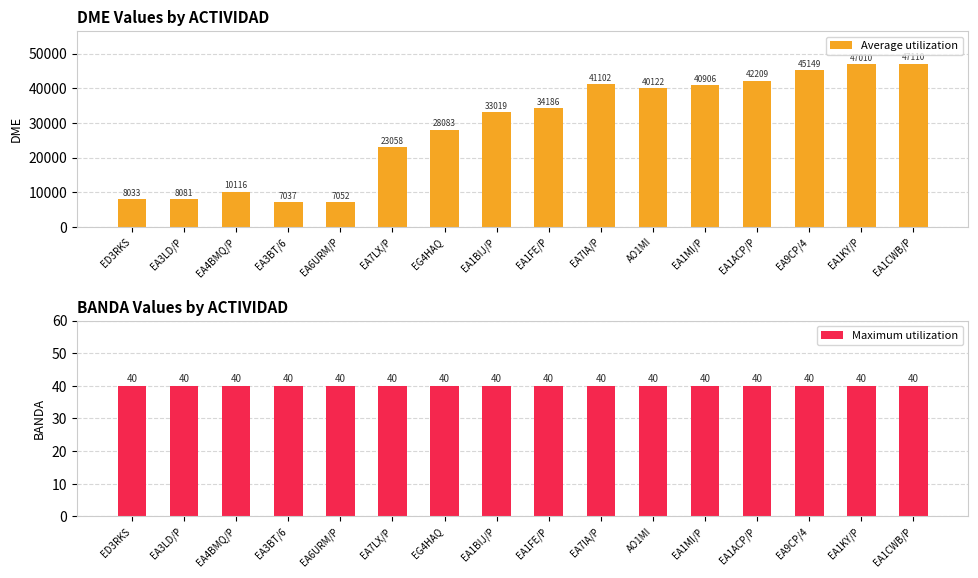

What position from the right is EA1MI/P?

5